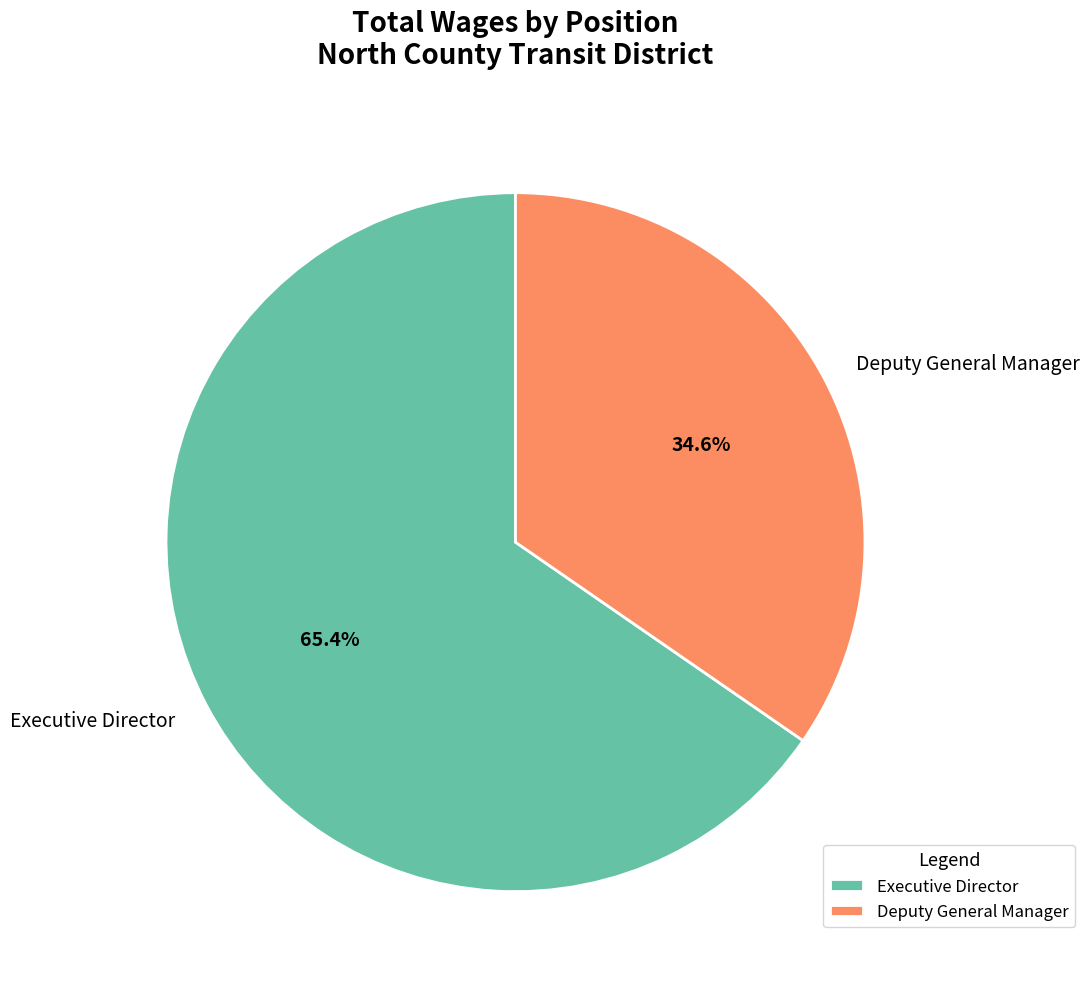

To the nearest percent, what is the difference between the largest and smallest slice percentages?

31%